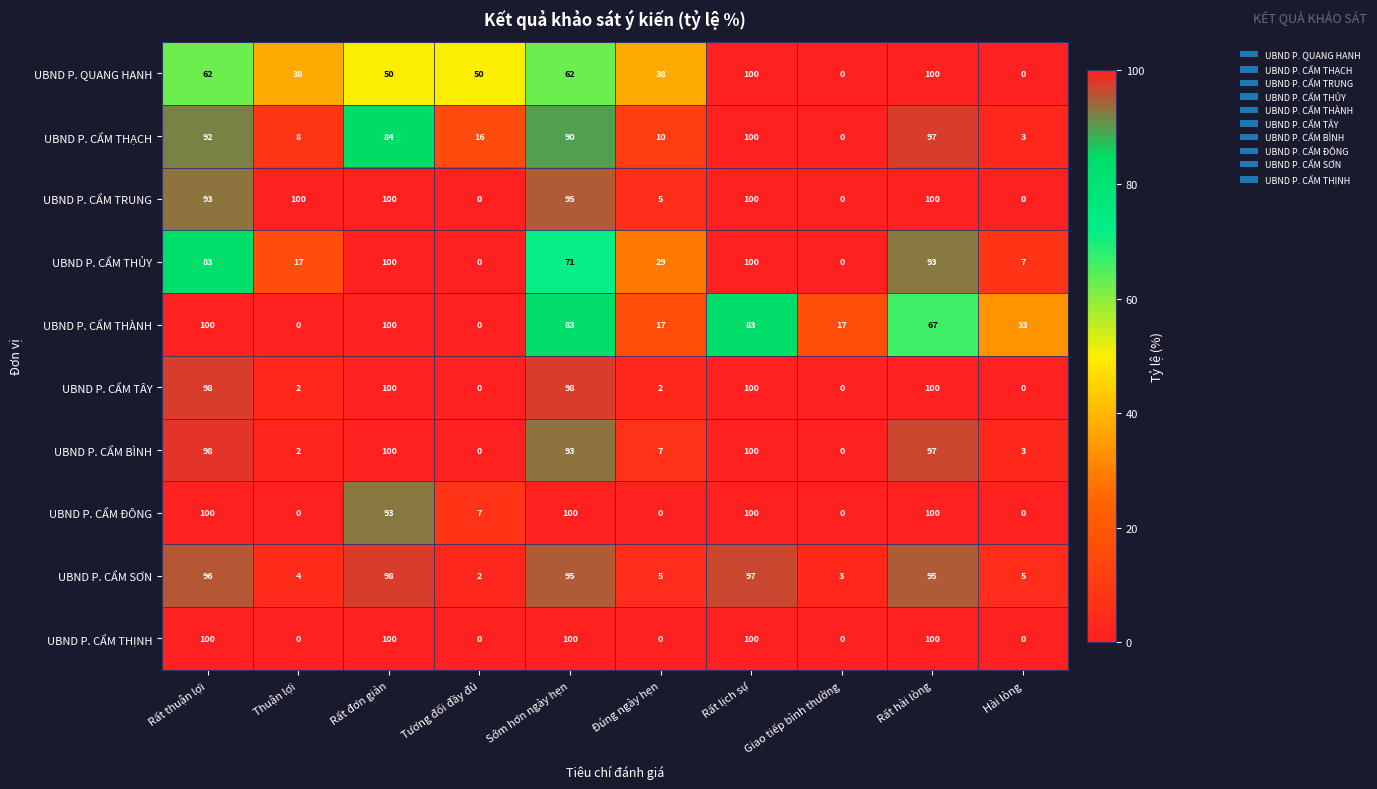

True or false: UBND P. QUANG HANH has a value of 15 at Thuận lợi.

False